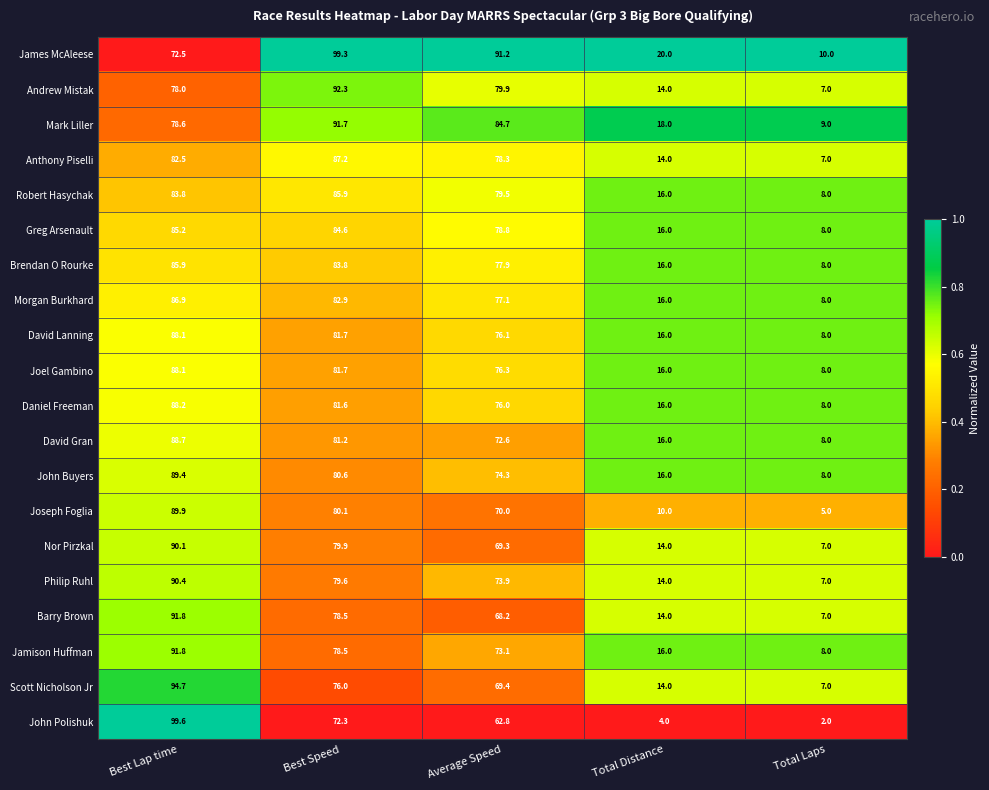

What is the difference between the highest and lowest values at Total Distance?

16.0